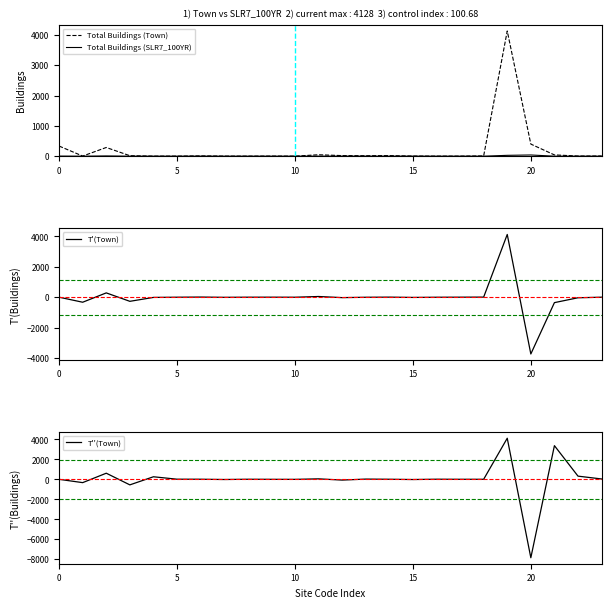

True or false: T'(Town) and Total Buildings (Town) intersect in this chart.

False